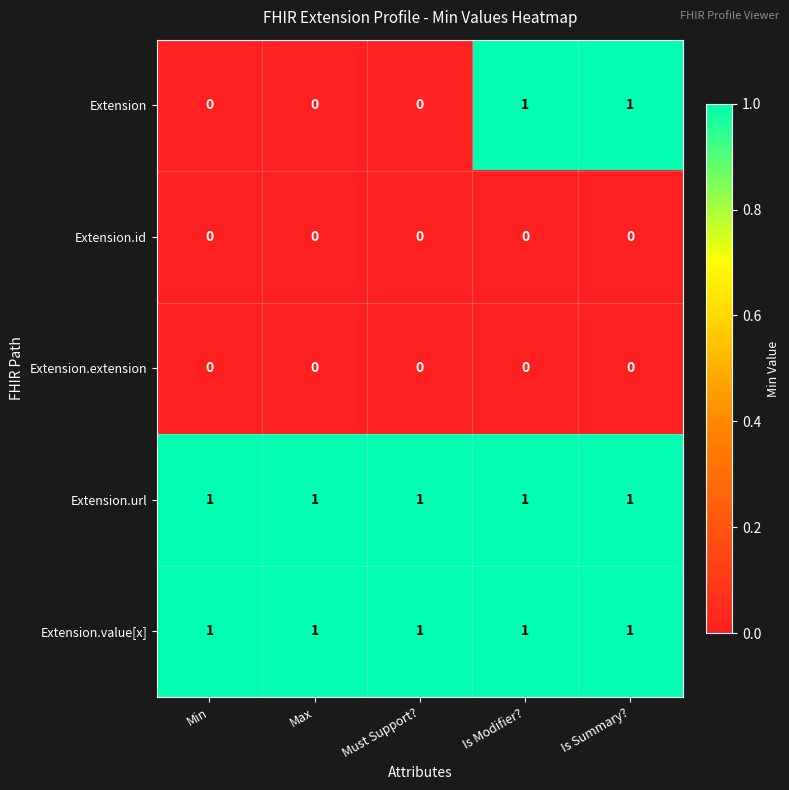

Is it true that Extension equals 0 at Must Support??

True